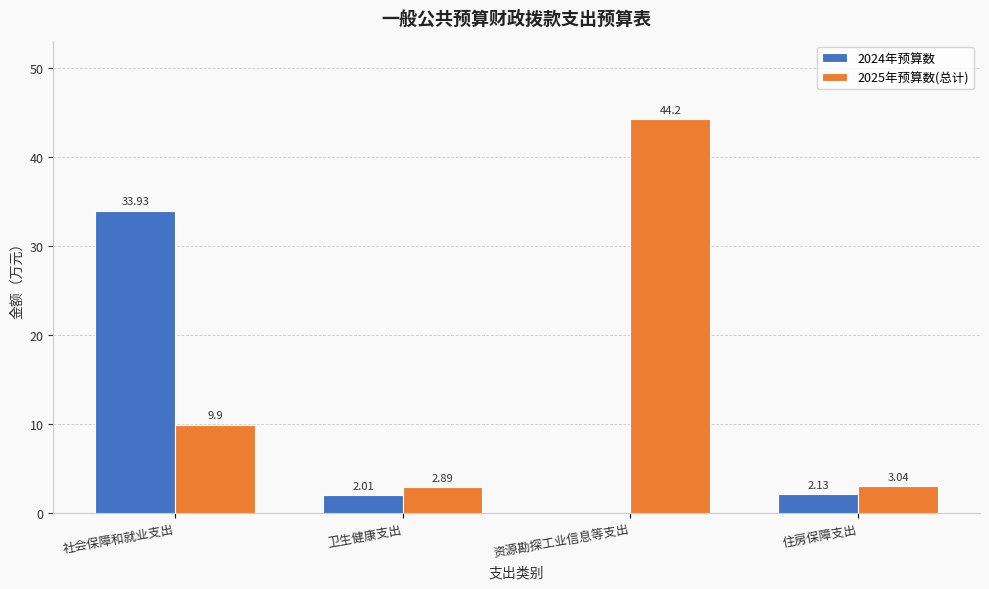

True or false: 2024年预算数 has a value of 22.0 at 资源勘探工业信息等支出.

False